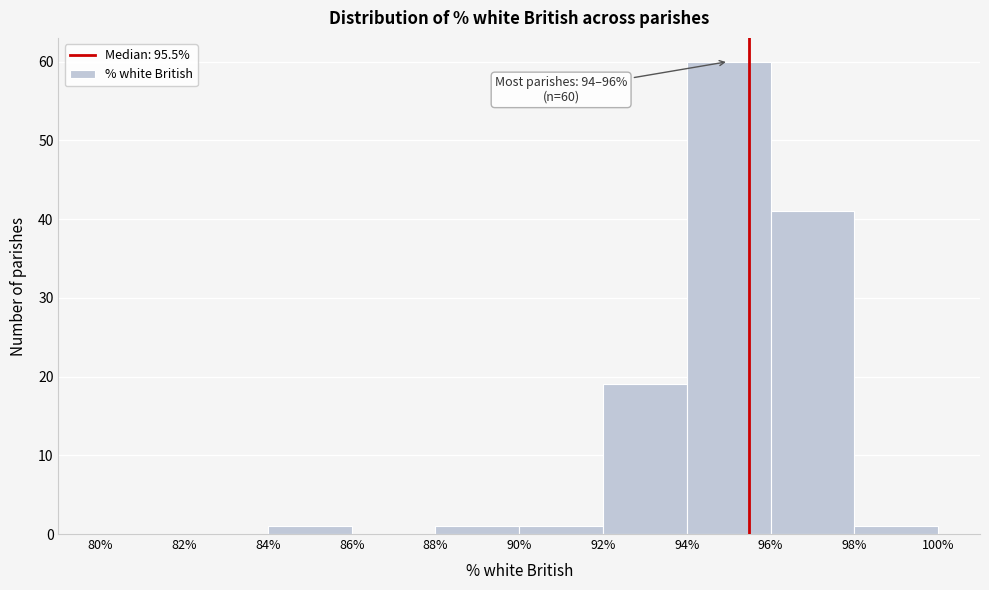

Which range on the x-axis has the tallest bar?

94% to 96%